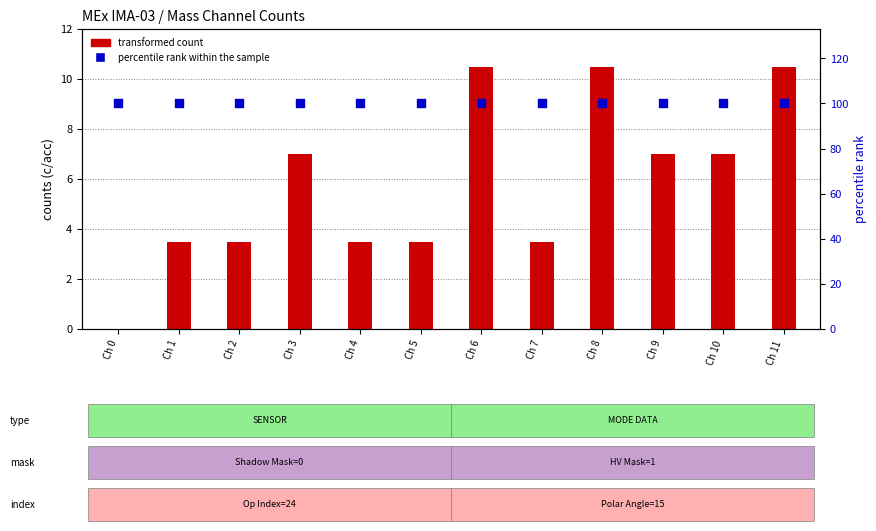

What are all the series names shown in the legend?

transformed count, percentile rank within the sample